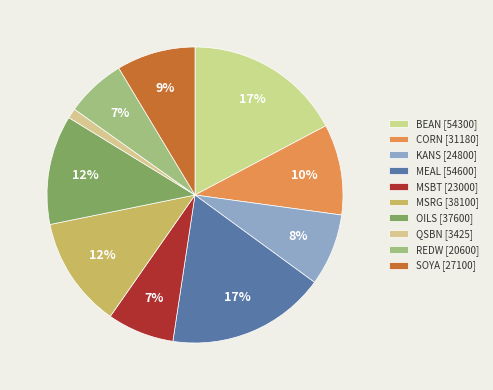

To the nearest percent, what percentage of the pie is QSBN?

1%